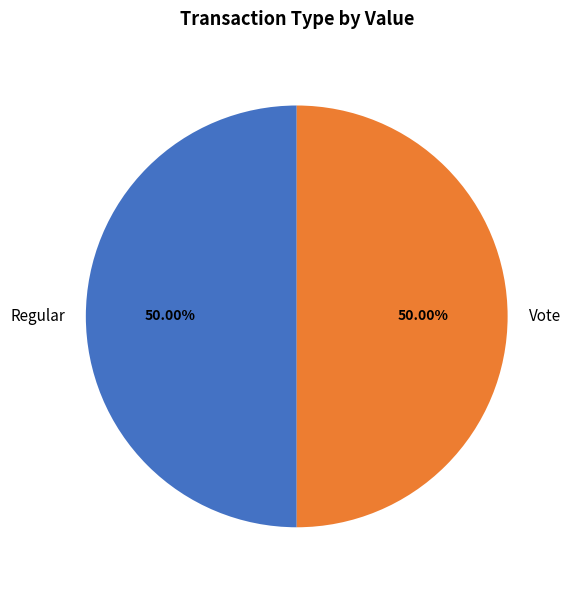

Combined, do Vote and Regular account for over 50%?

Yes